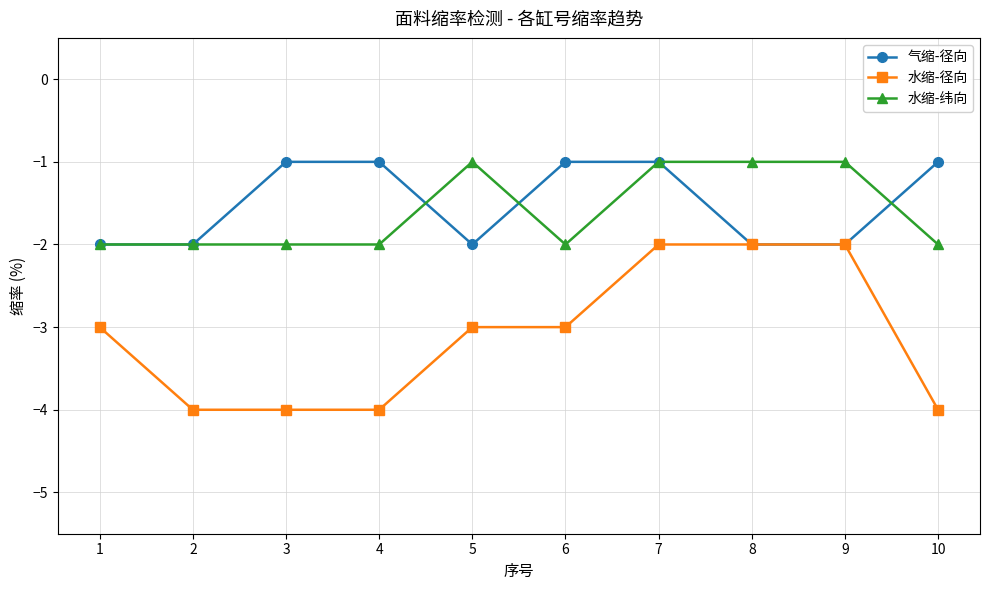

True or false: 水缩-径向 and 水缩-纬向 cross at least once.

False